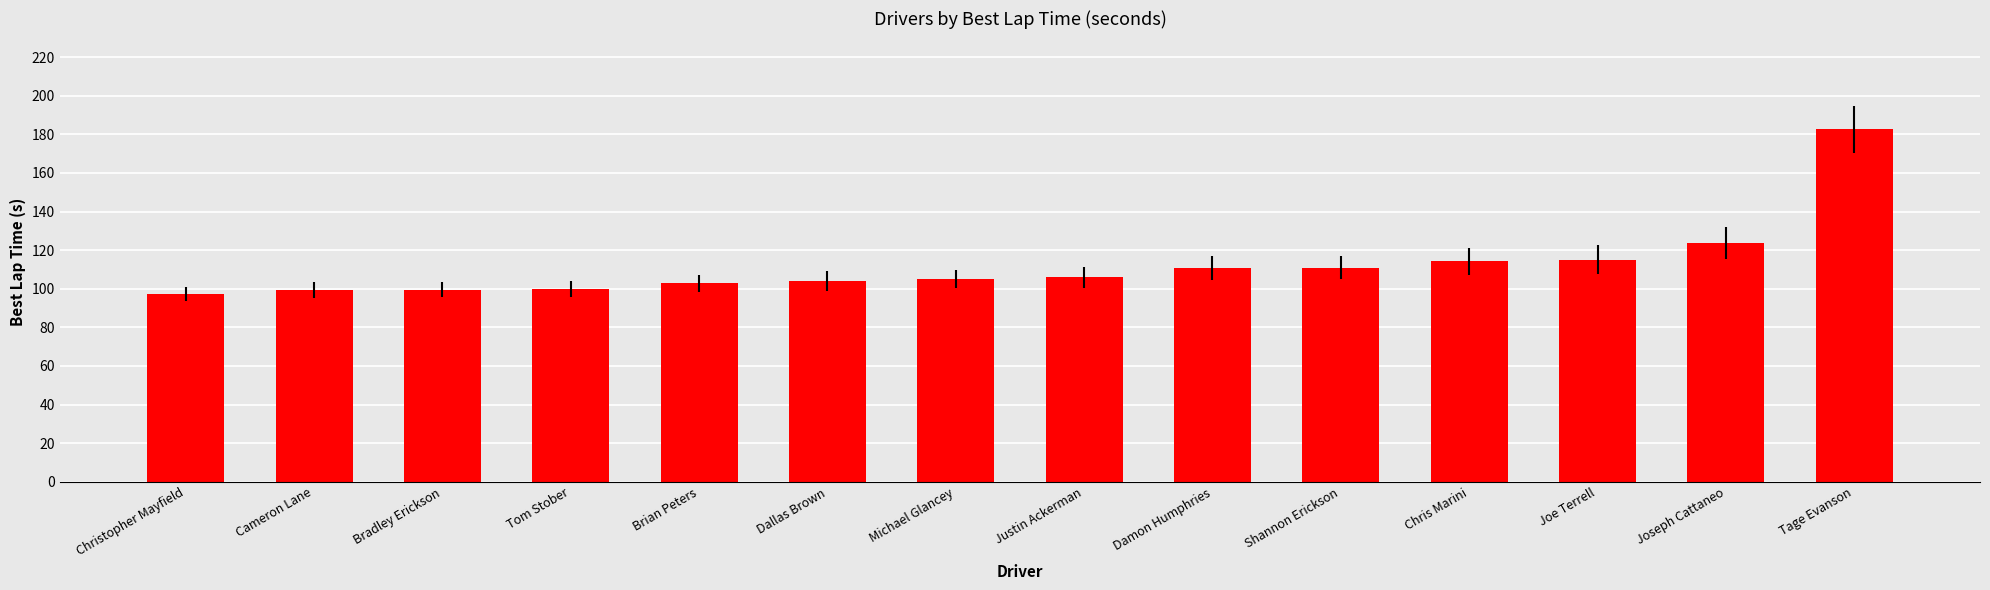

Does the chart contain stacked bars?

No